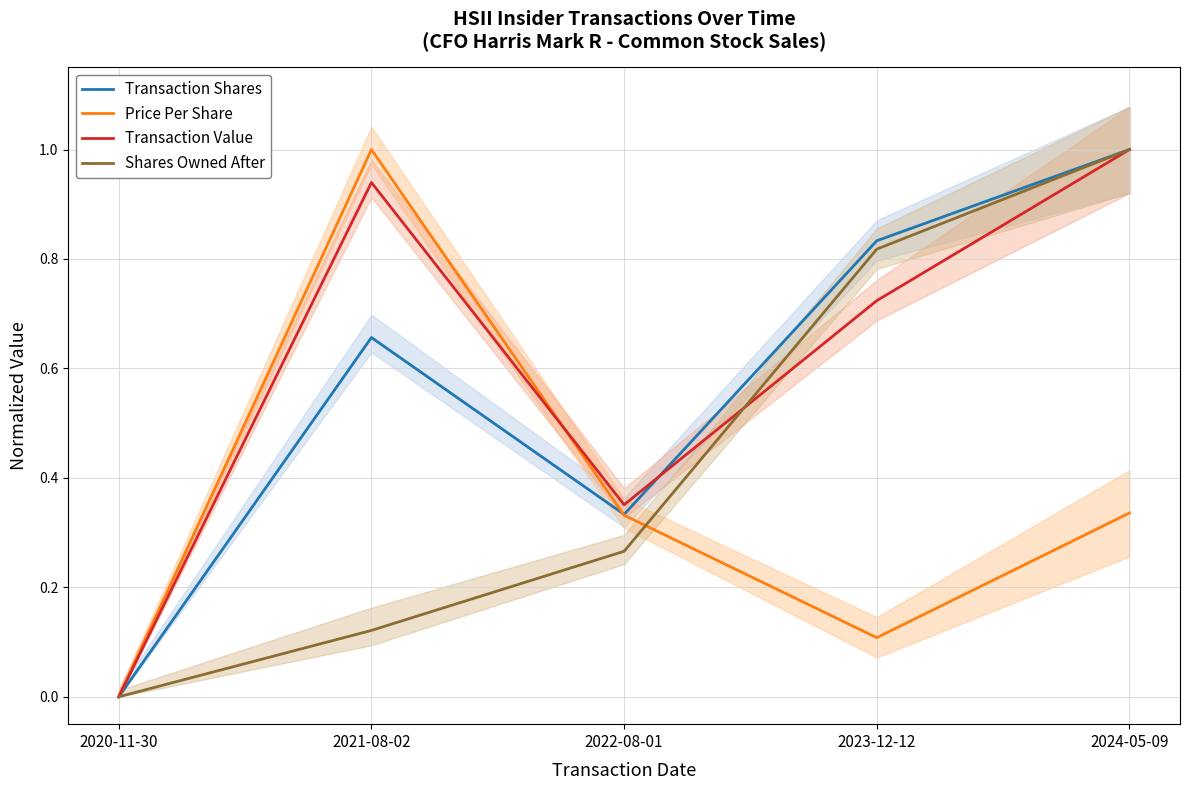

Reading left to right, extract all data points from this chart.

Transaction Shares: 2020-11-30=0.0	2021-08-02=0.7	2022-08-01=0.3	2023-12-12=0.8	2024-05-09=1.0
Price Per Share: 2020-11-30=0.0	2021-08-02=1.0	2022-08-01=0.3	2023-12-12=0.1	2024-05-09=0.3
Transaction Value: 2020-11-30=0.0	2021-08-02=0.9	2022-08-01=0.4	2023-12-12=0.7	2024-05-09=1.0
Shares Owned After: 2020-11-30=0.0	2021-08-02=0.1	2022-08-01=0.3	2023-12-12=0.8	2024-05-09=1.0